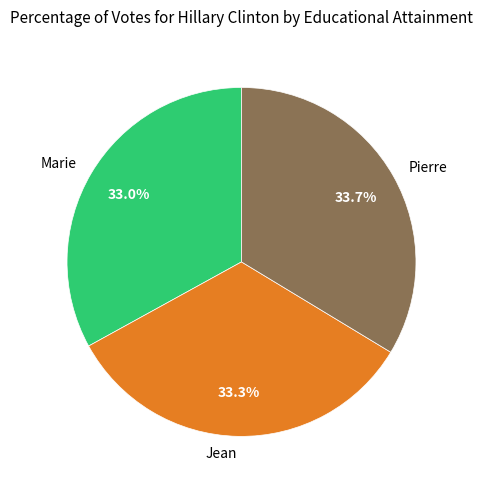

Combined, do Pierre and Marie account for over 50%?

Yes